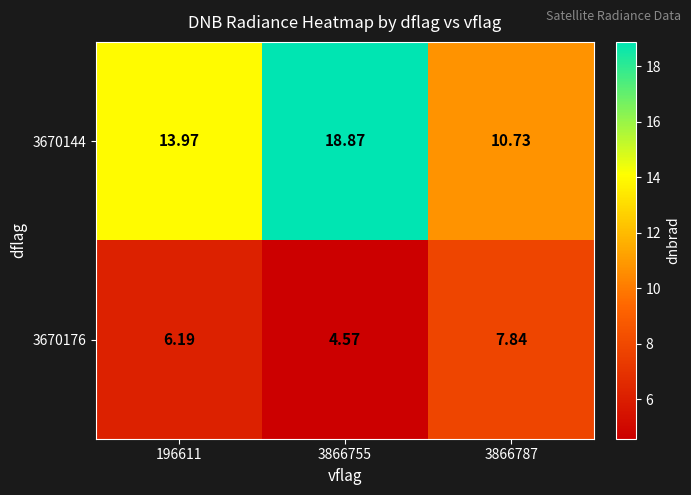

Is the value of 3670176 at 3866755 greater than the value of 3670144 at 196611?

No